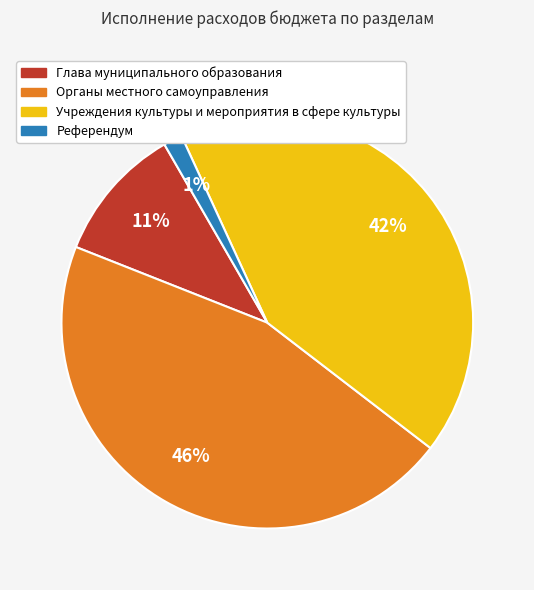

To the nearest percent, what is the average slice percentage?

25%